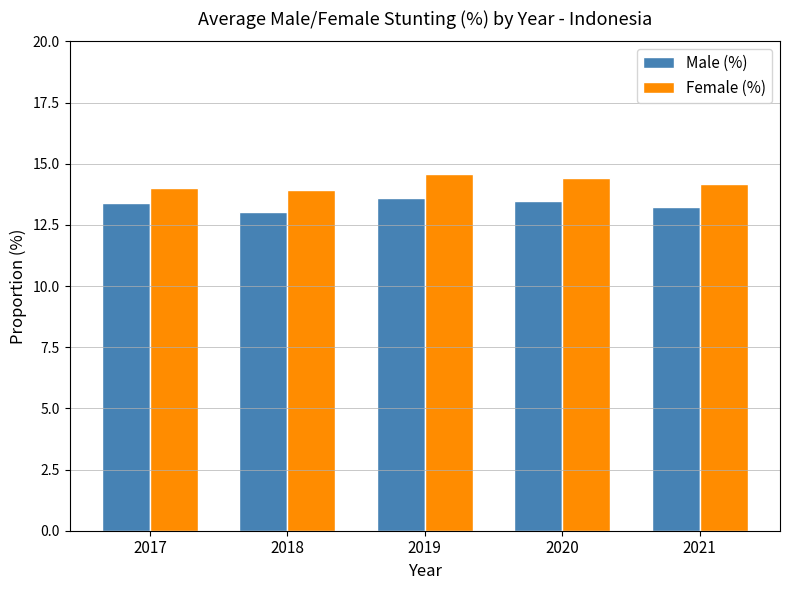

Rank the series by their maximum value, from highest to lowest.

Female (%), Male (%)